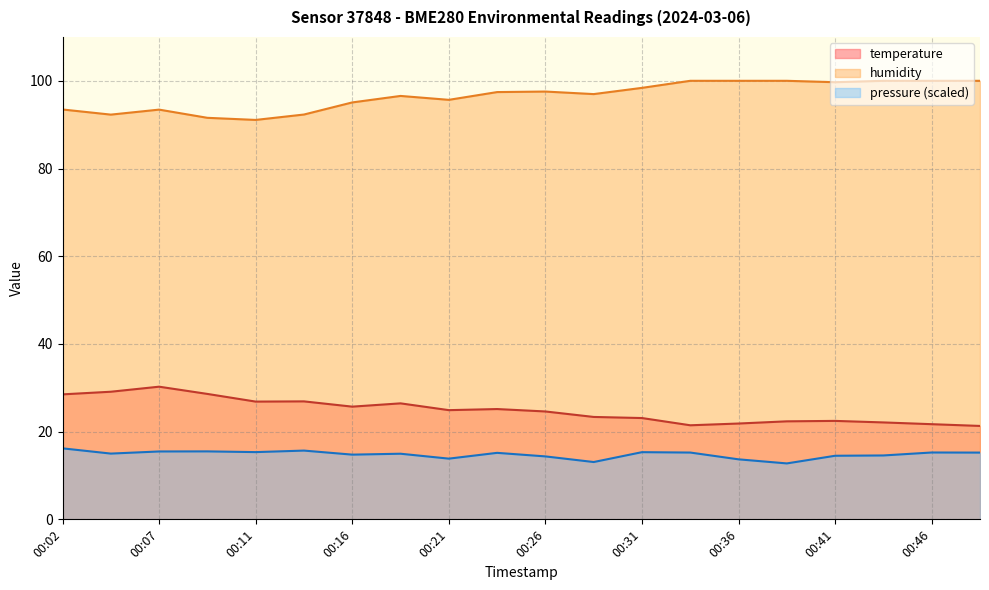

What is the smallest value displayed?

12.8